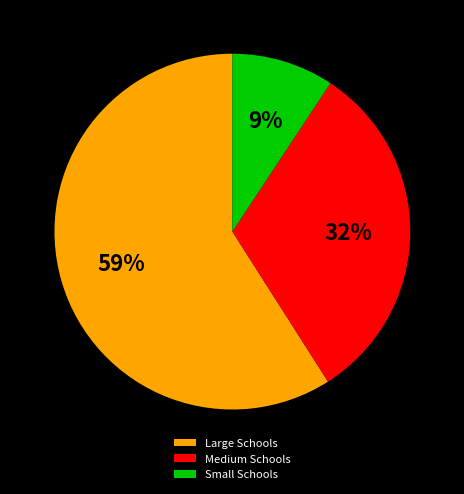

Which has a higher value, Medium Schools or Large Schools?

Large Schools